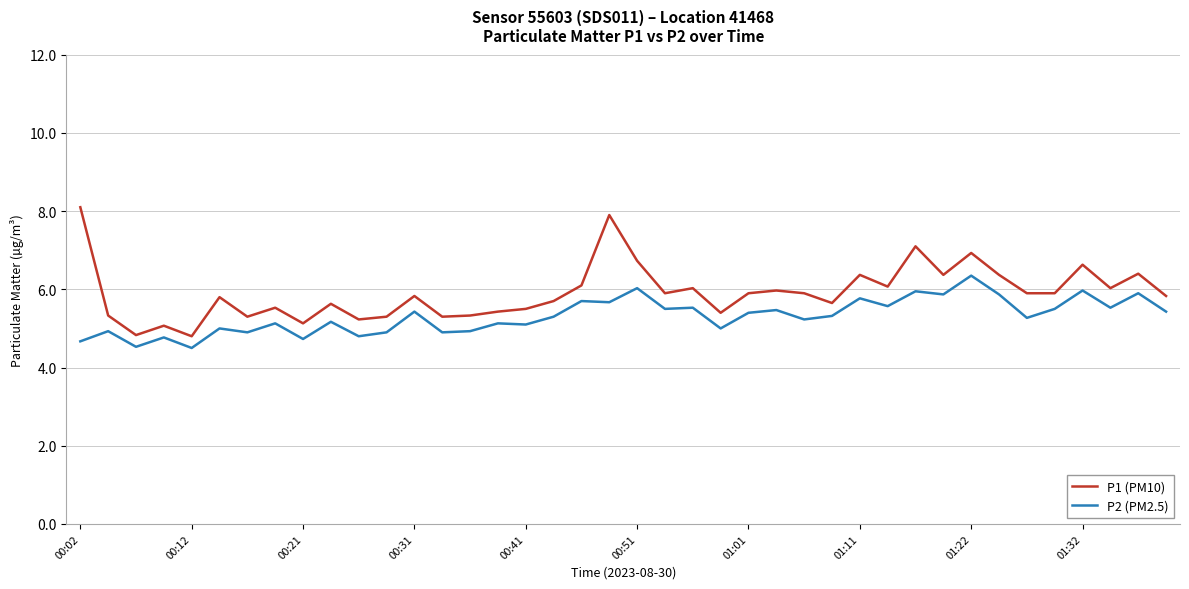

True or false: P2 (PM2.5) and P1 (PM10) cross at least once.

False